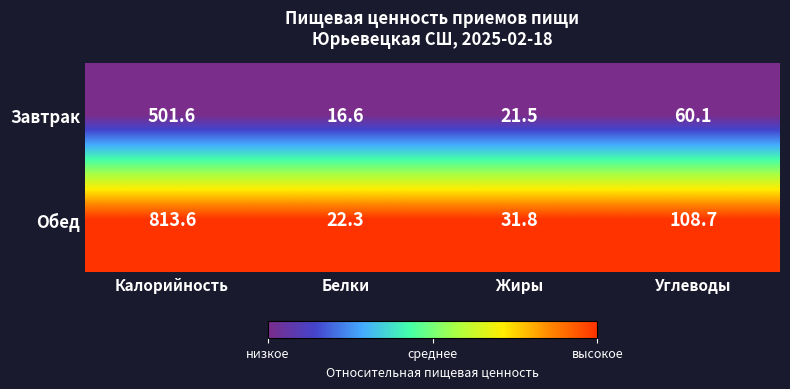

What is the spread (max minus min) of values at Углеводы?

48.6